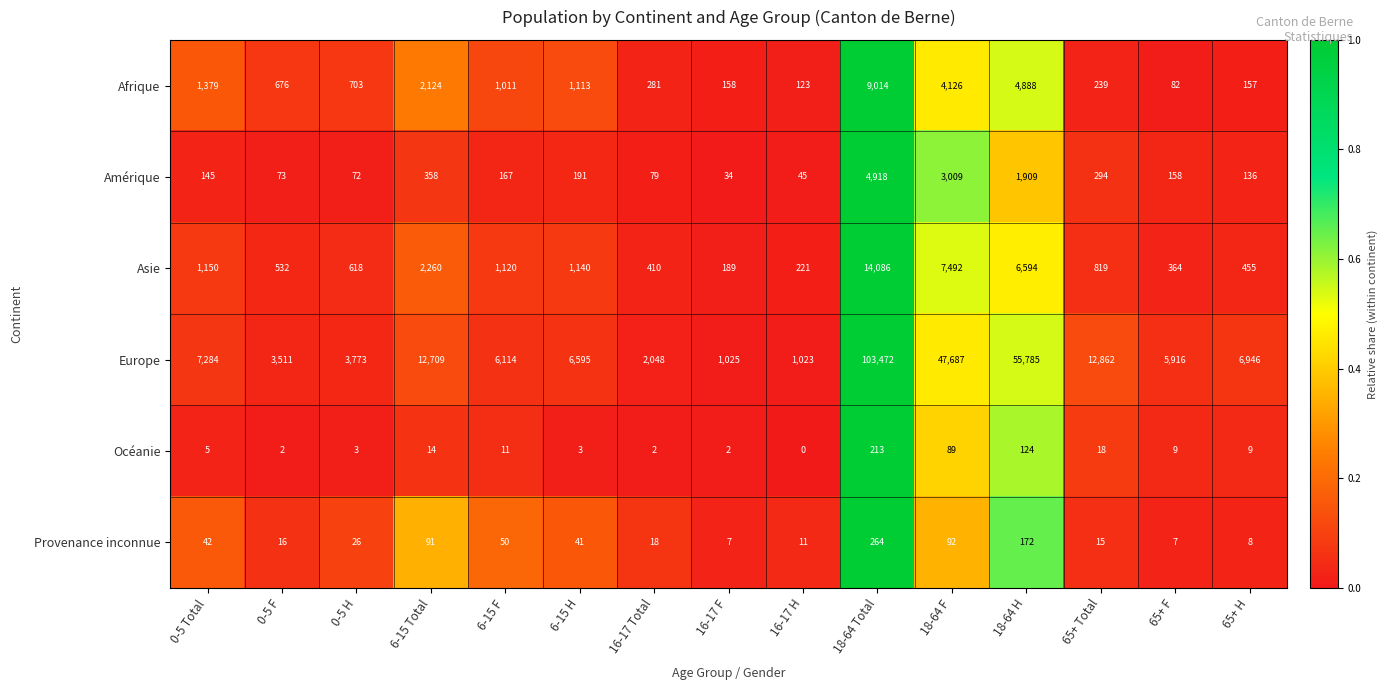

Rank the categories by Europe value from highest to lowest.

18-64 Total, 18-64 H, 18-64 F, 65+ Total, 6-15 Total, 0-5 Total, 65+ H, 6-15 H, 6-15 F, 65+ F, 0-5 H, 0-5 F, 16-17 Total, 16-17 F, 16-17 H